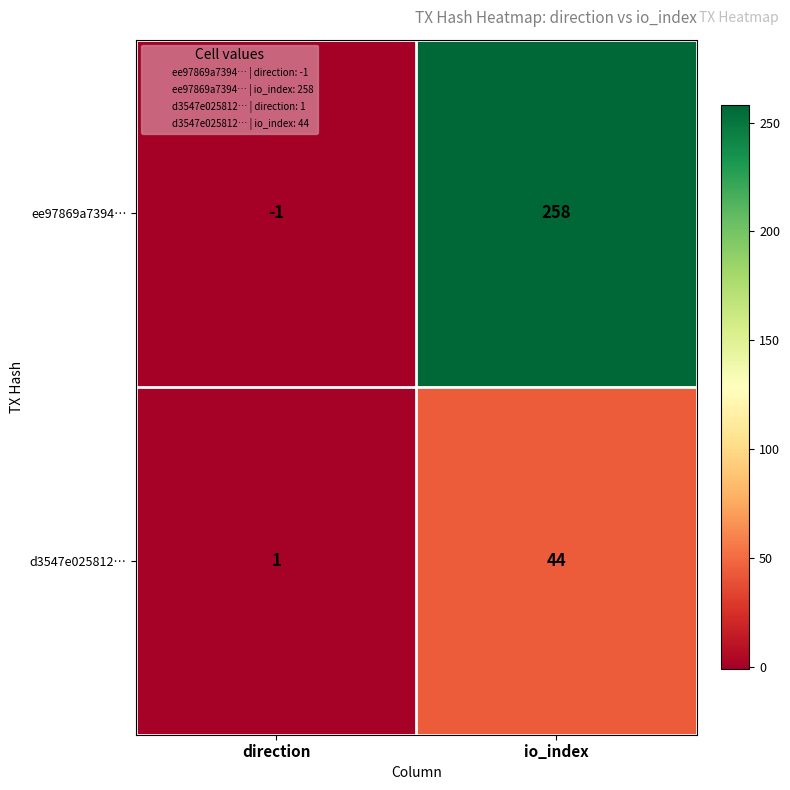

What is the sum of all ee97869a7394… values?

257